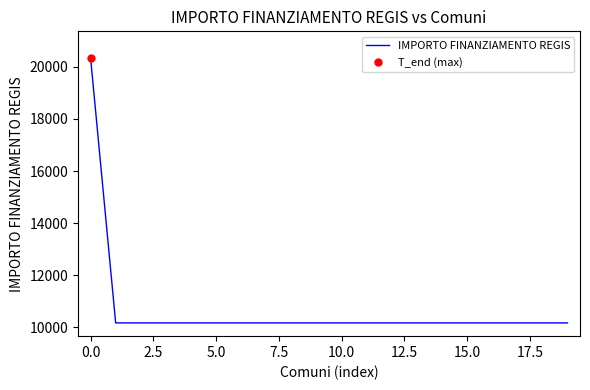

What is the minimum value for IMPORTO FINANZIAMENTO REGIS?

10172